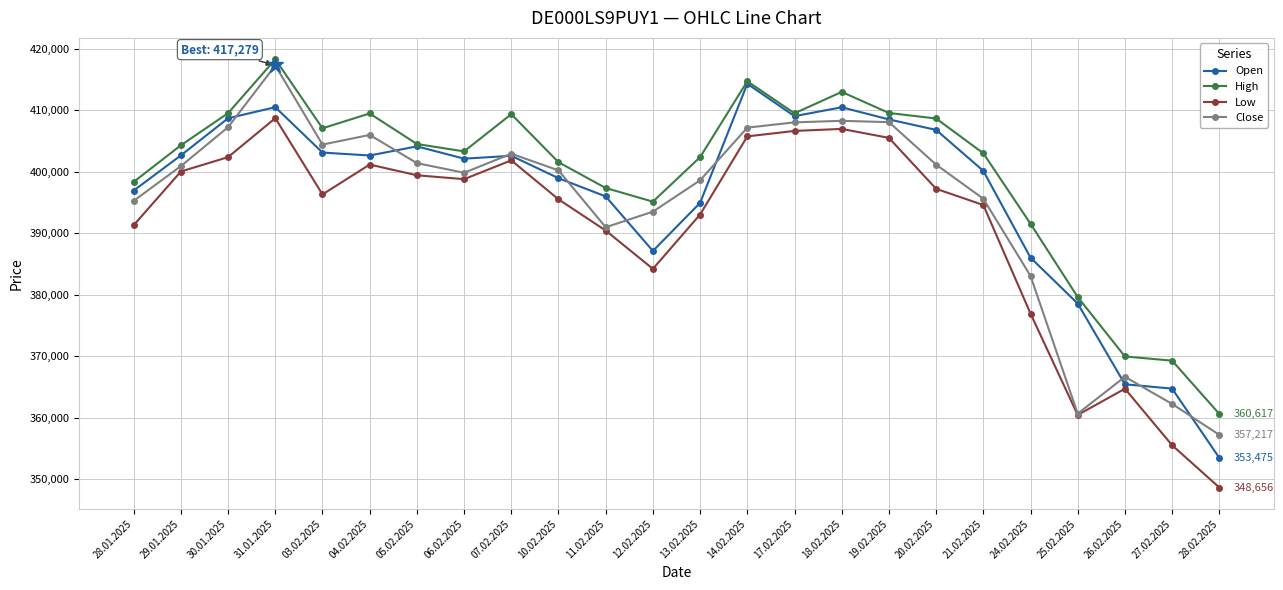

True or false: Low and High cross at least once.

False